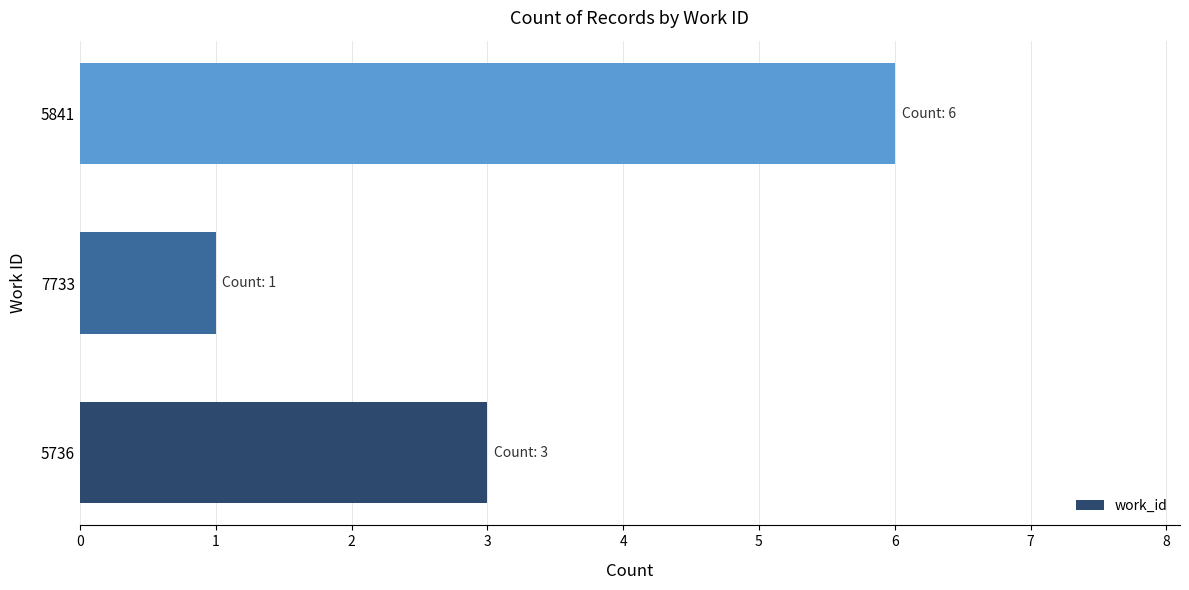

Which label corresponds to the largest value in the chart?

5841